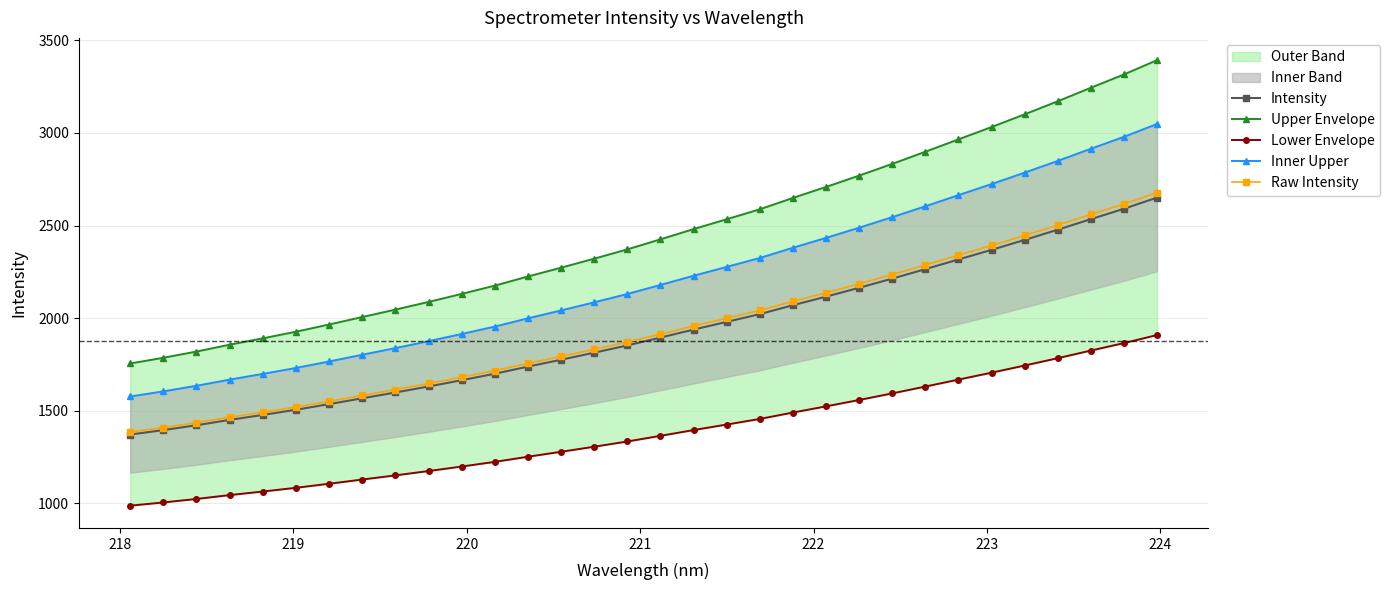

Which series has the largest total across all categories?

Upper Envelope